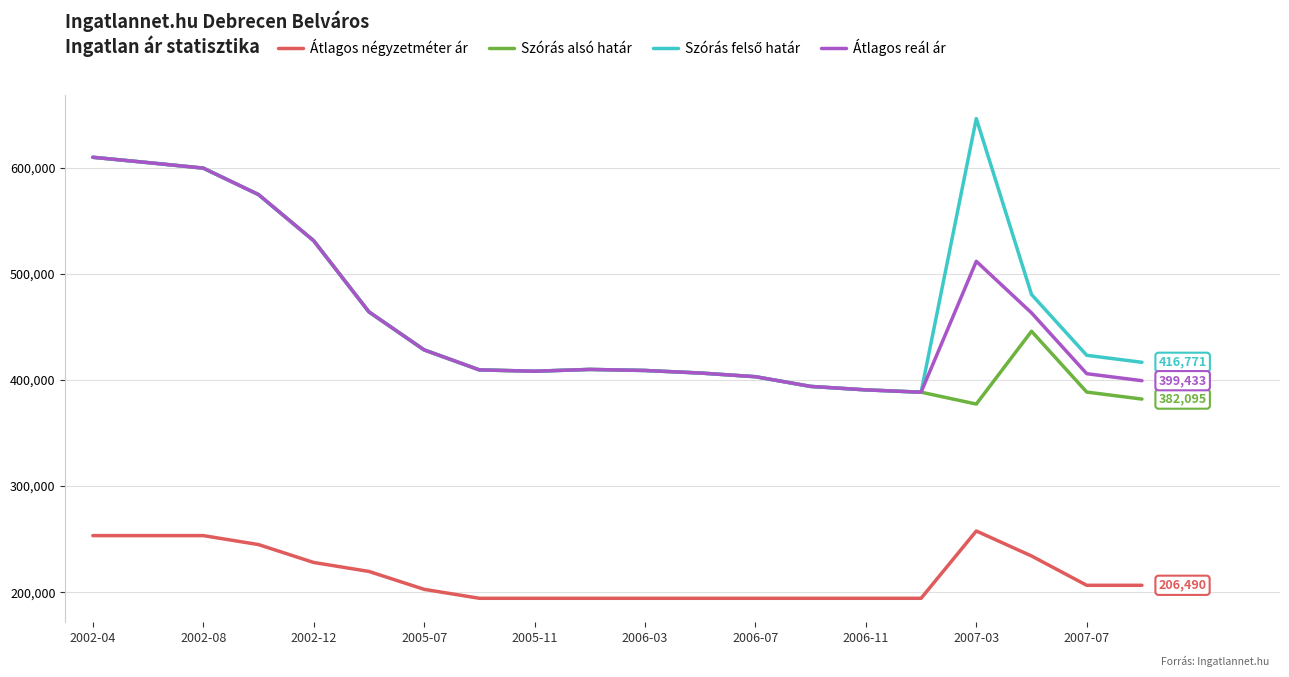

What is the sum of all Szórás alsó határ values?

9028970